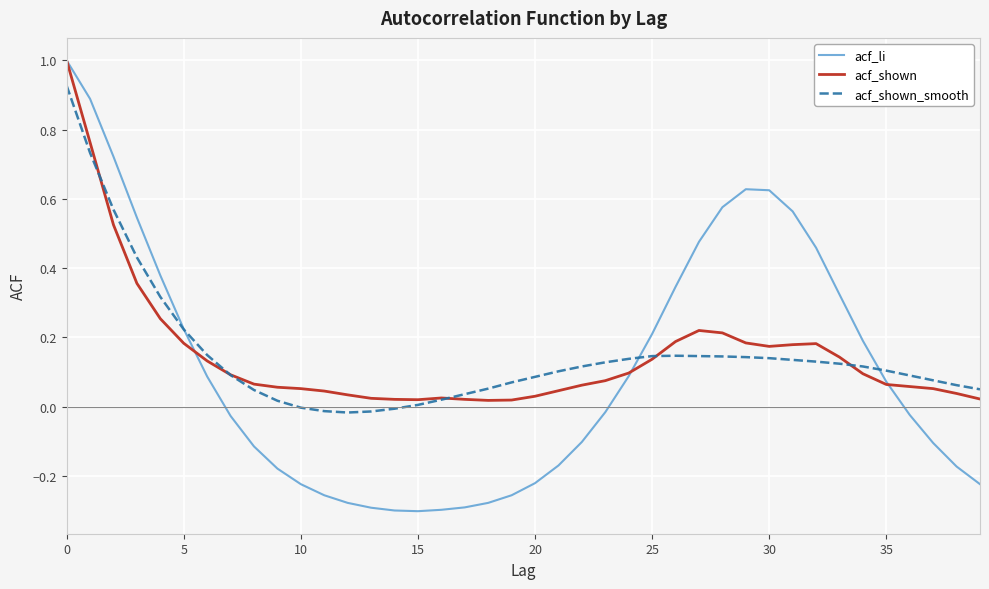

What is the greatest value displayed?

1.0